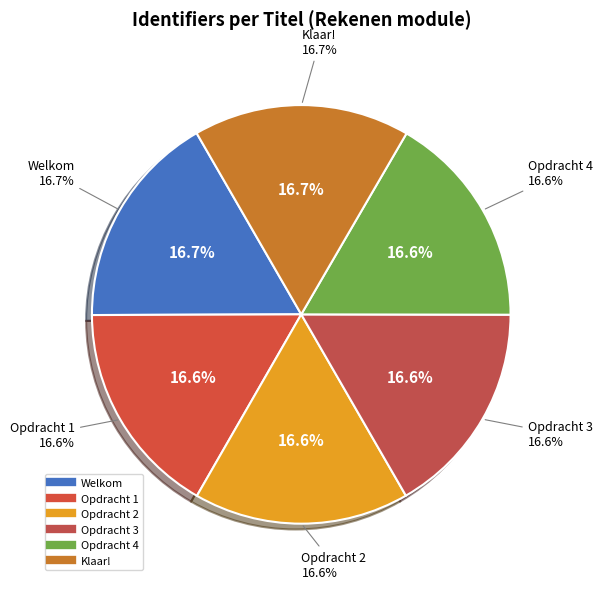

What percentage is NOT represented by Opdracht 3?

83.4%